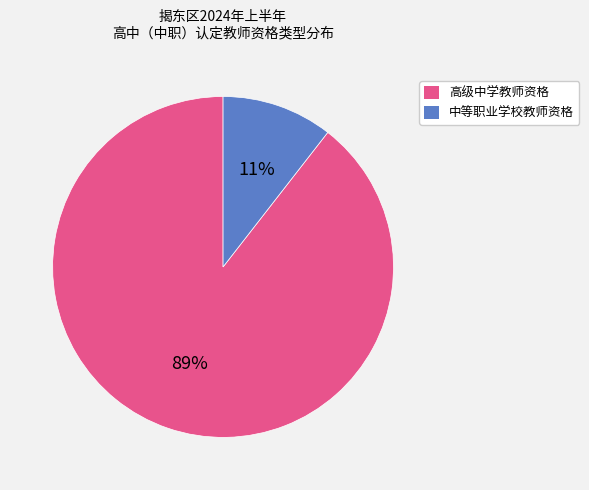

How many slices are in this pie chart?

2